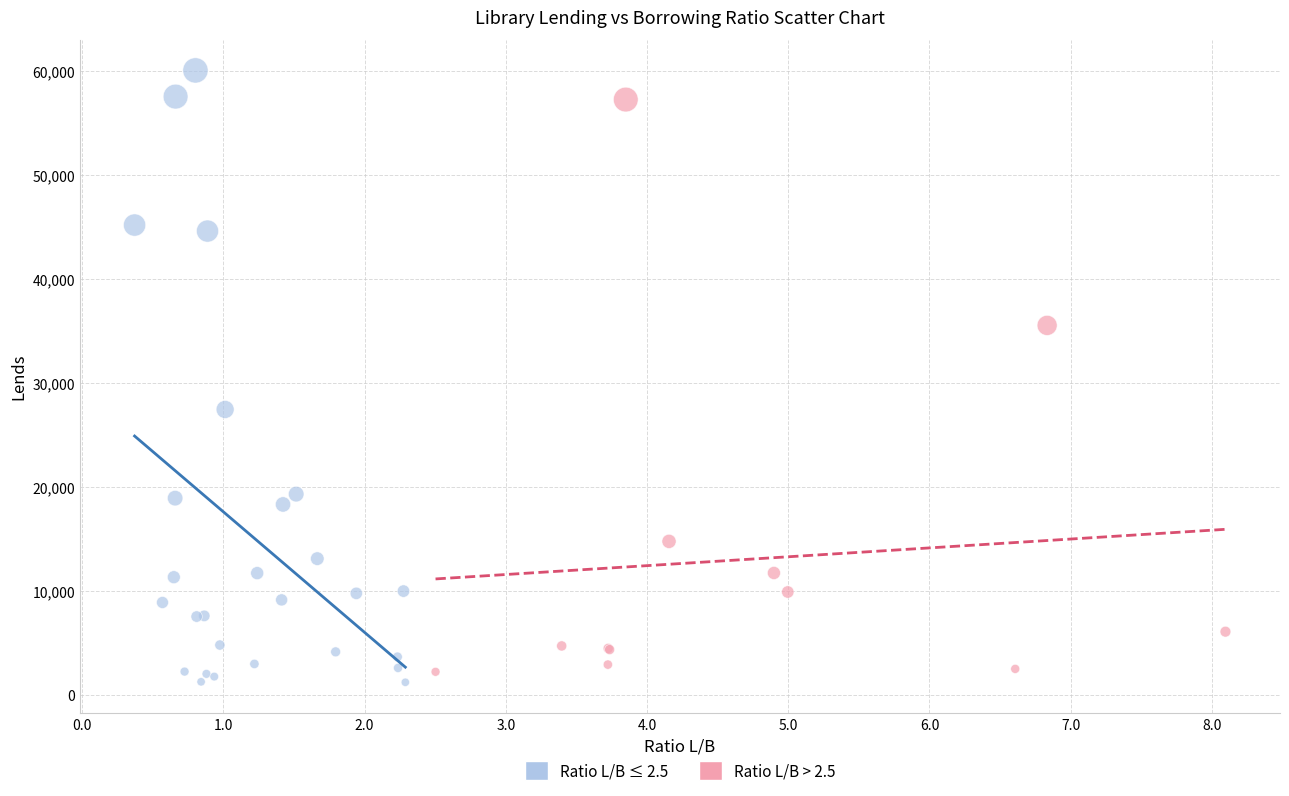

Which series has the largest Y range (max minus min)?

Ratio L/B ≤ 2.5